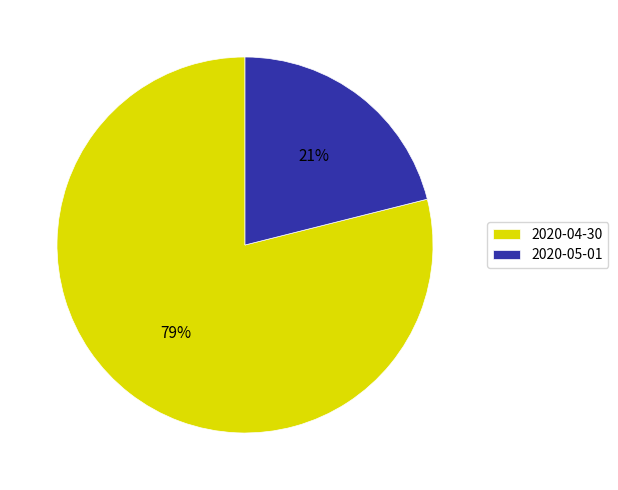

To the nearest percent, what portion does 2020-04-30 represent?

79%